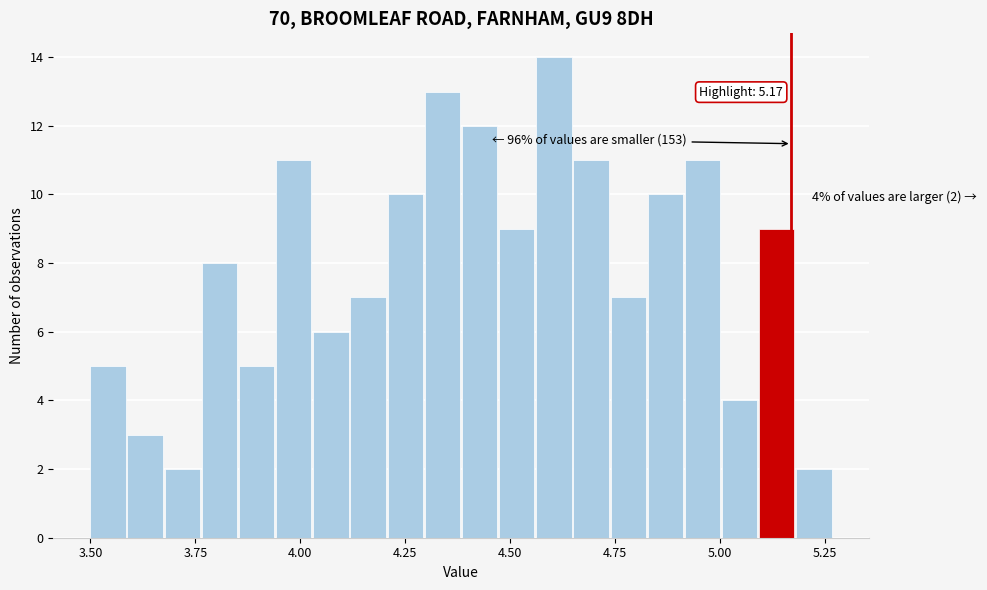

Around what value on the x-axis is the tallest bar? Give the approximate position of its centre, as read against the axis.

4.60